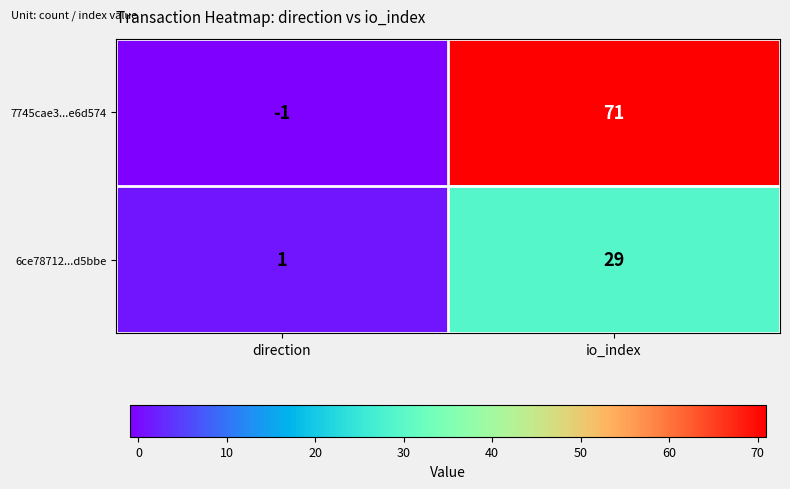

Reading right to left, what are all the values shown in this chart?

7745cae3...e6d574: 71	-1
6ce78712...d5bbe: 29	1